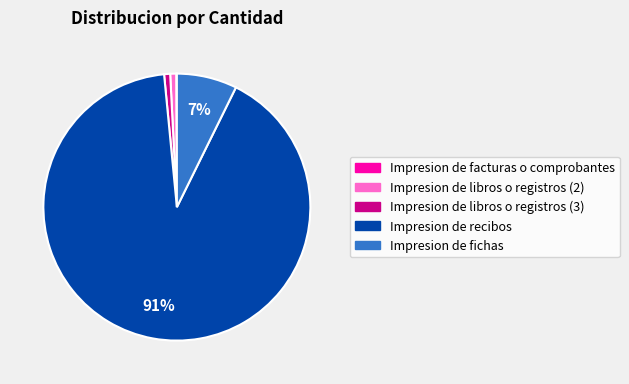

Between Impresion de recibos and Impresion de libros o registros (2), which is larger?

Impresion de recibos